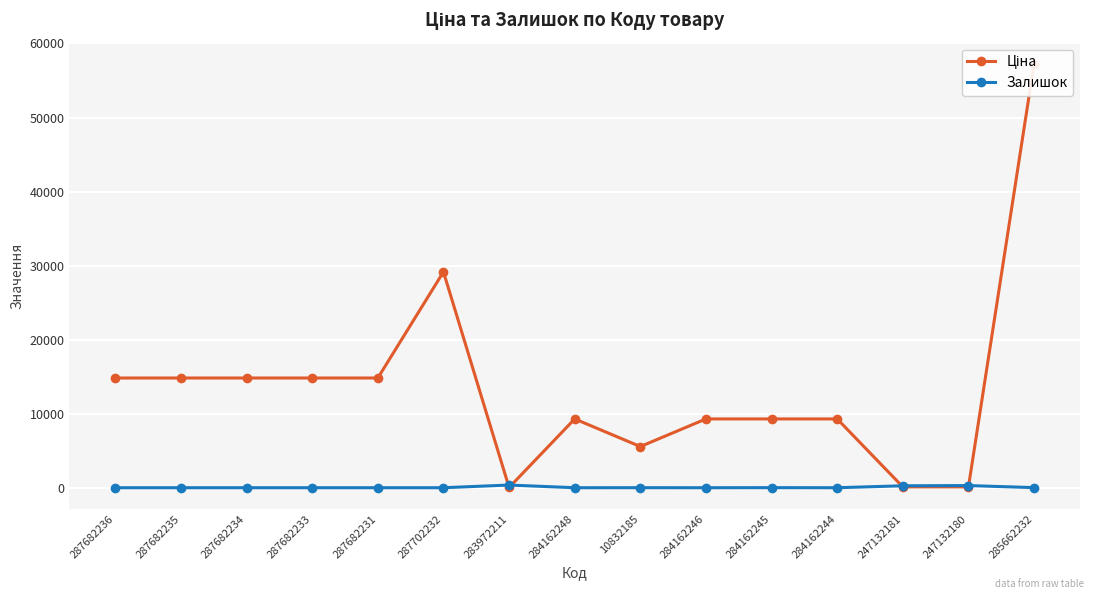

Reading right to left, list all the values displayed in this chart.

Ціна: 285662232=57258.0	247132180=111.8	247132181=111.8	284162244=9290.5	284162245=9290.5	284162246=9290.5	10832185=5560.3	284162248=9290.5	283972211=32.0	287702232=29152.3	287682231=14817.6	287682233=14817.6	287682234=14817.6	287682235=14817.6	287682236=14817.6
Залишок: 285662232=13.0	247132180=290.0	247132181=260.0	284162244=0.0	284162245=8.0	284162246=0.0	10832185=4.0	284162248=0.0	283972211=360.0	287702232=0.0	287682231=0.0	287682233=0.0	287682234=0.0	287682235=0.0	287682236=0.0